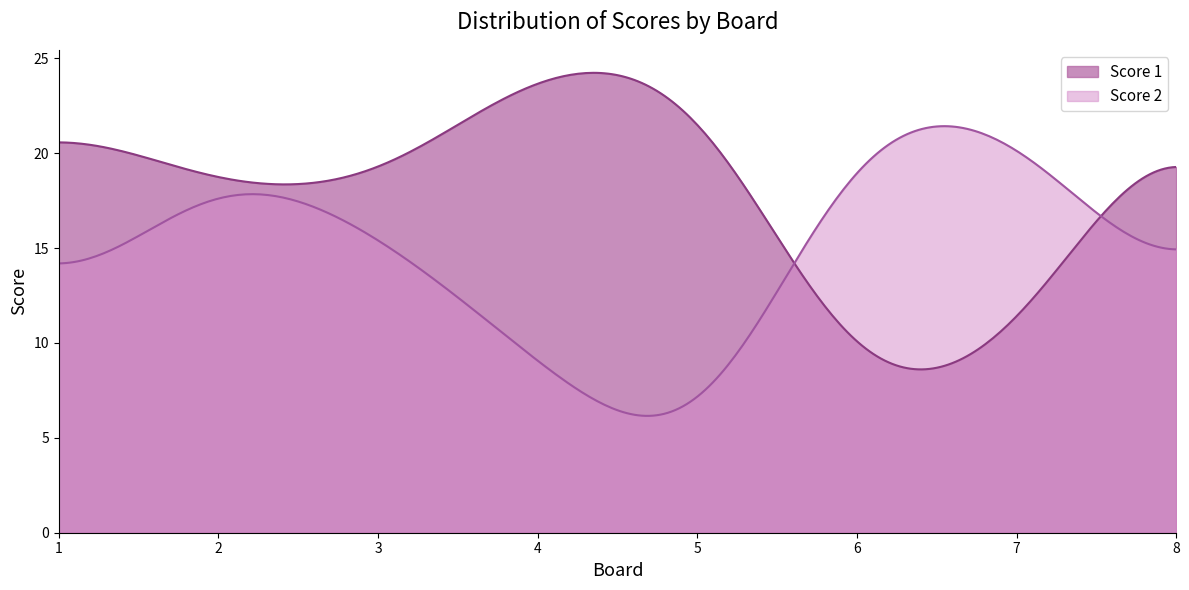

List the series in order of their peak value, highest first.

Score 1, Score 2